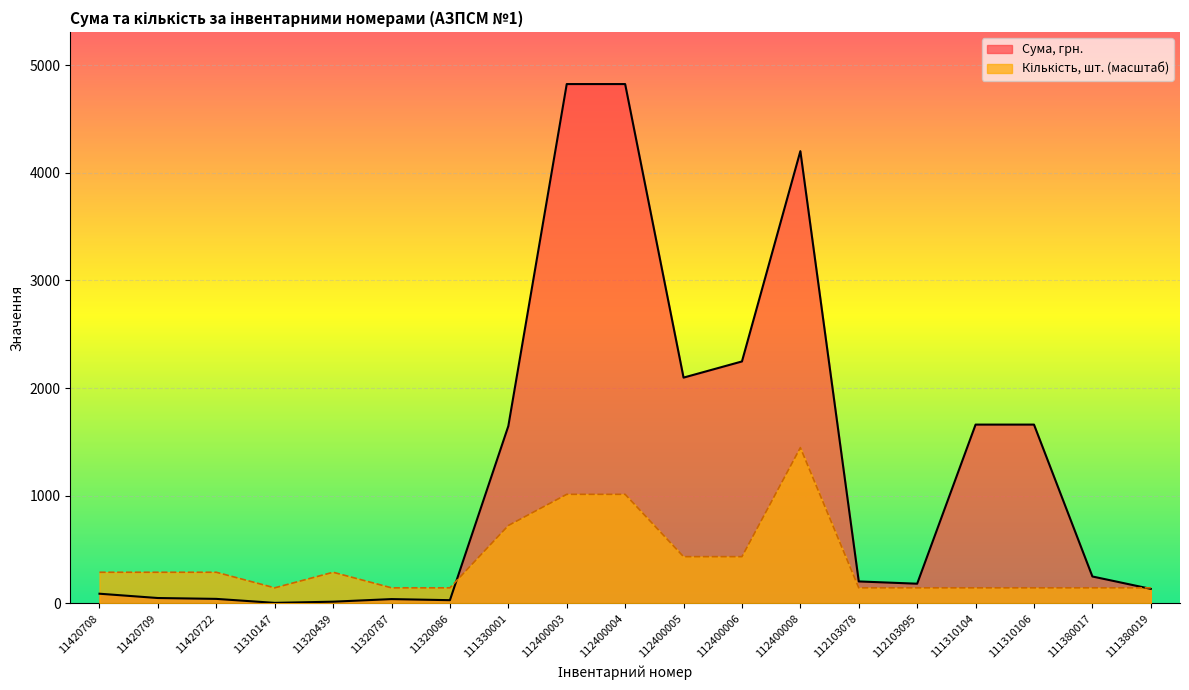

The value of Сума, грн. at 112400005 is 2097.0. True or false?

True